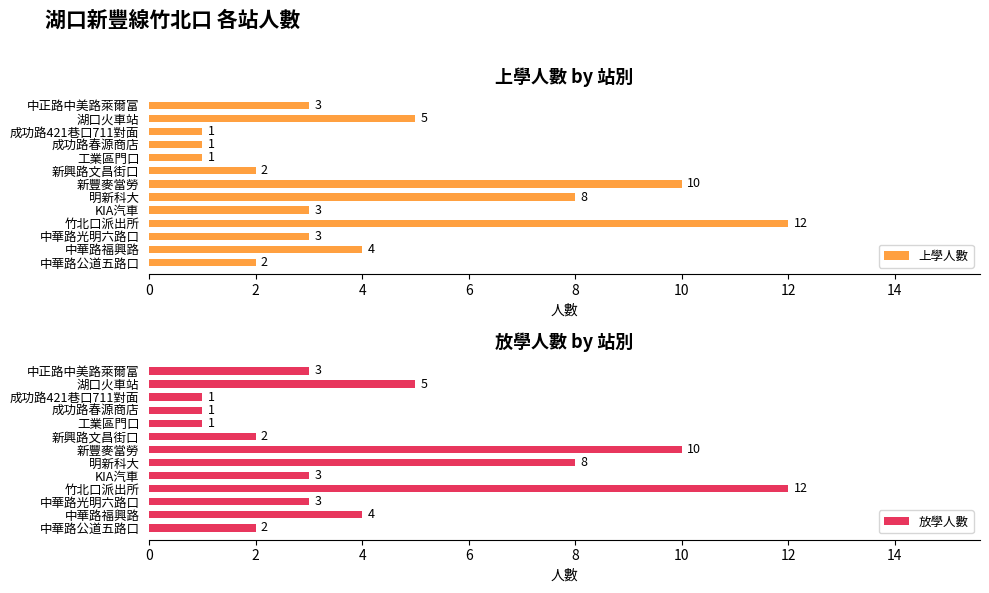

At which label does 放學人數 reach its peak?

竹北口派出所